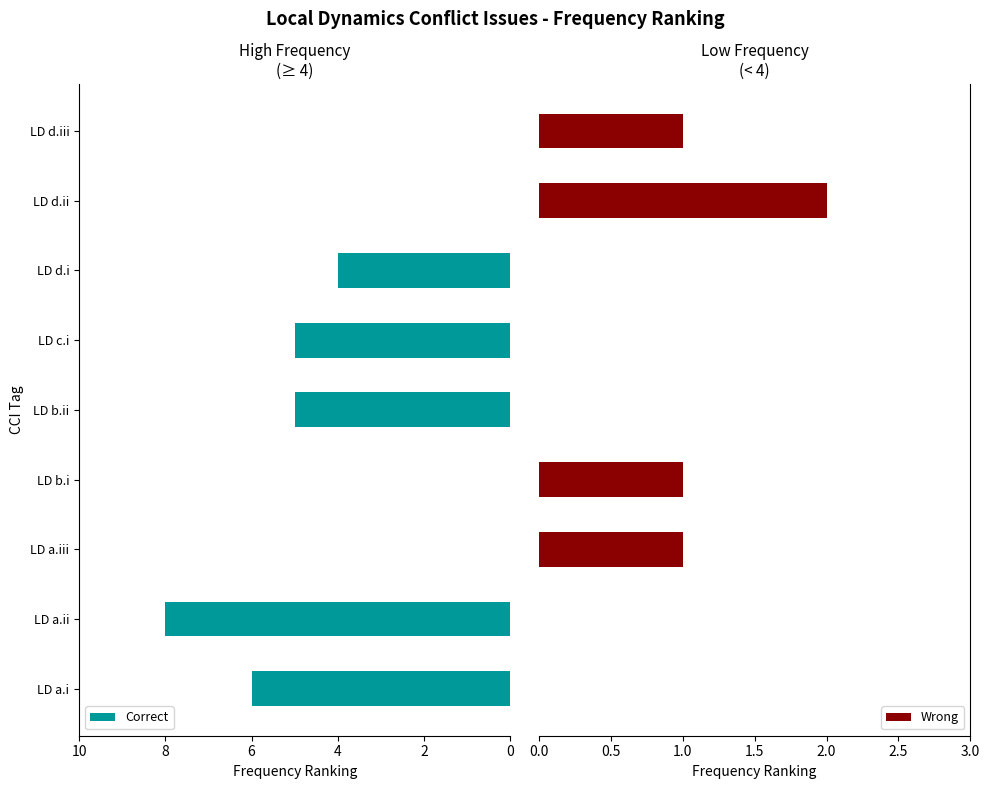

What is the maximum value for Correct?

8